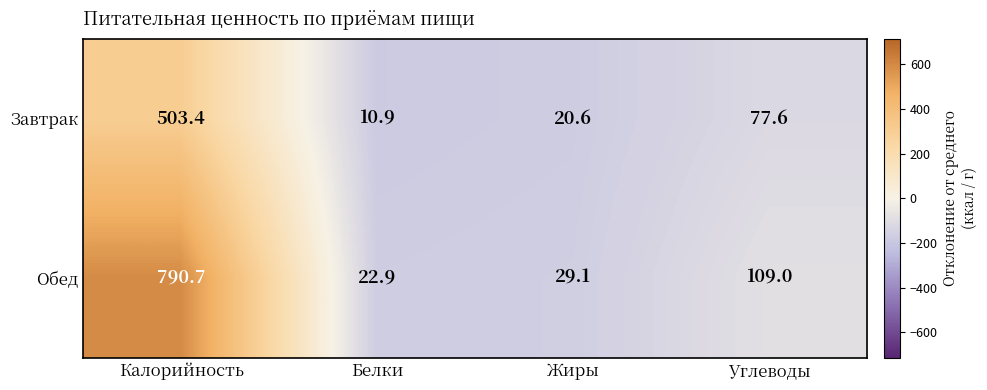

What is the difference between the Завтрак values at Углеводы and Жиры?

57.0